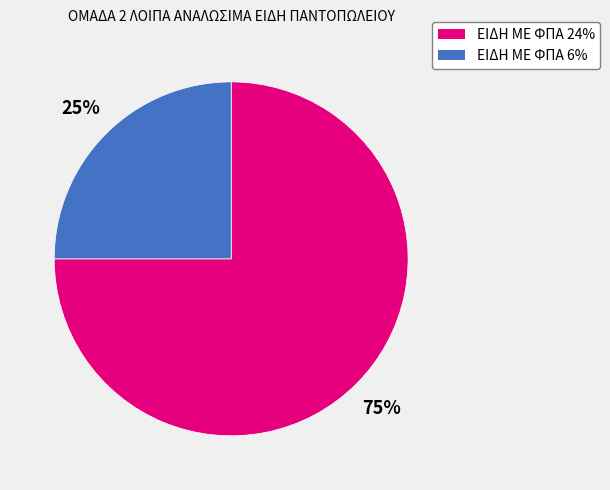

Which has a higher value, ΕΙΔΗ ΜΕ ΦΠΑ 24% or ΕΙΔΗ ΜΕ ΦΠΑ 6%?

ΕΙΔΗ ΜΕ ΦΠΑ 24%